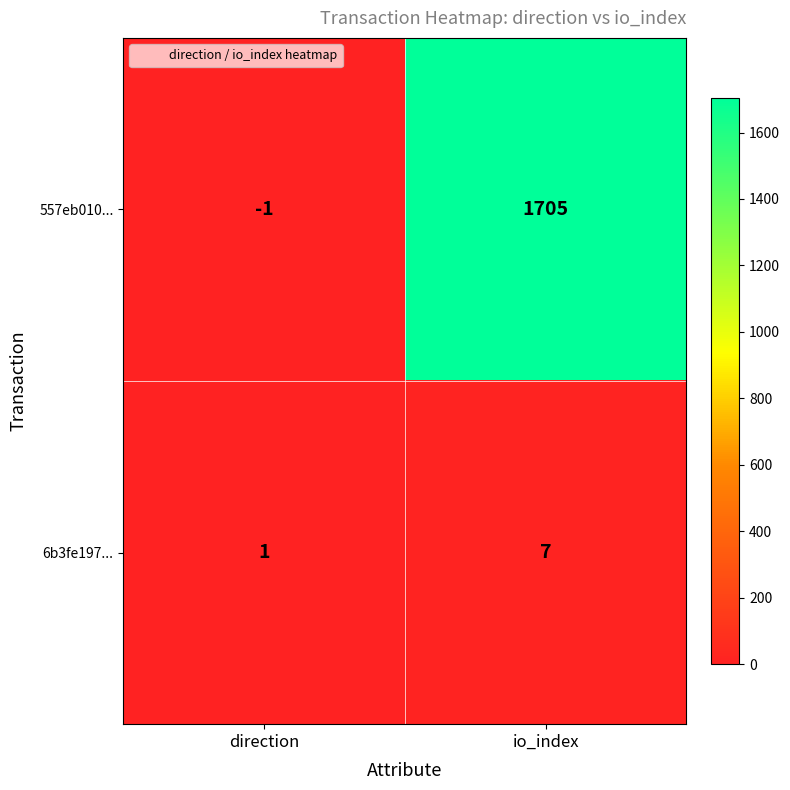

What is the highest value of the 6b3fe197... series?

7